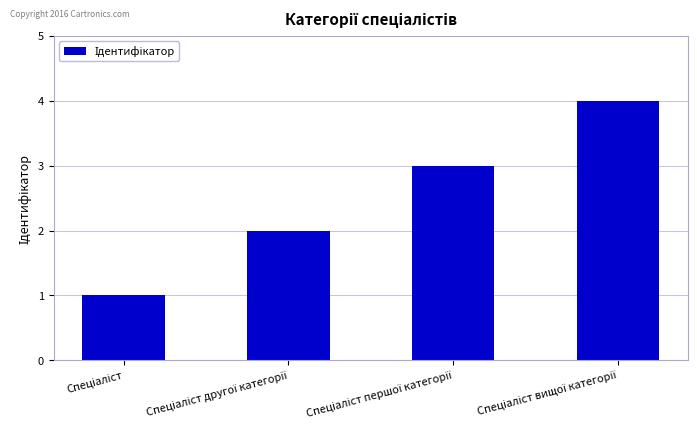

What is the difference between the maximum and minimum values?

3